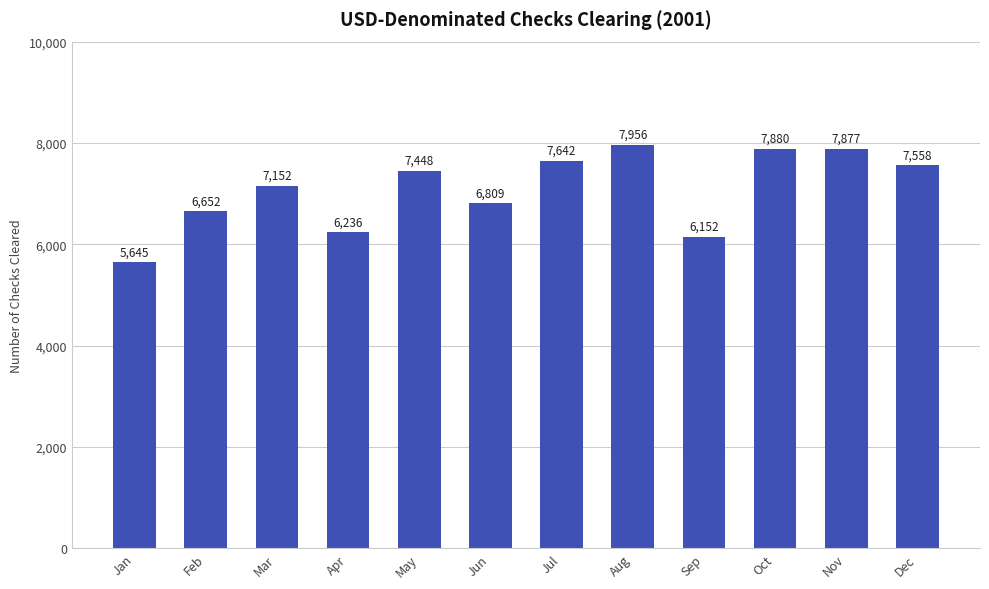

Reading left to right, list all the values displayed in this chart.

5645	6652	7152	6236	7448	6809	7642	7956	6152	7880	7877	7558